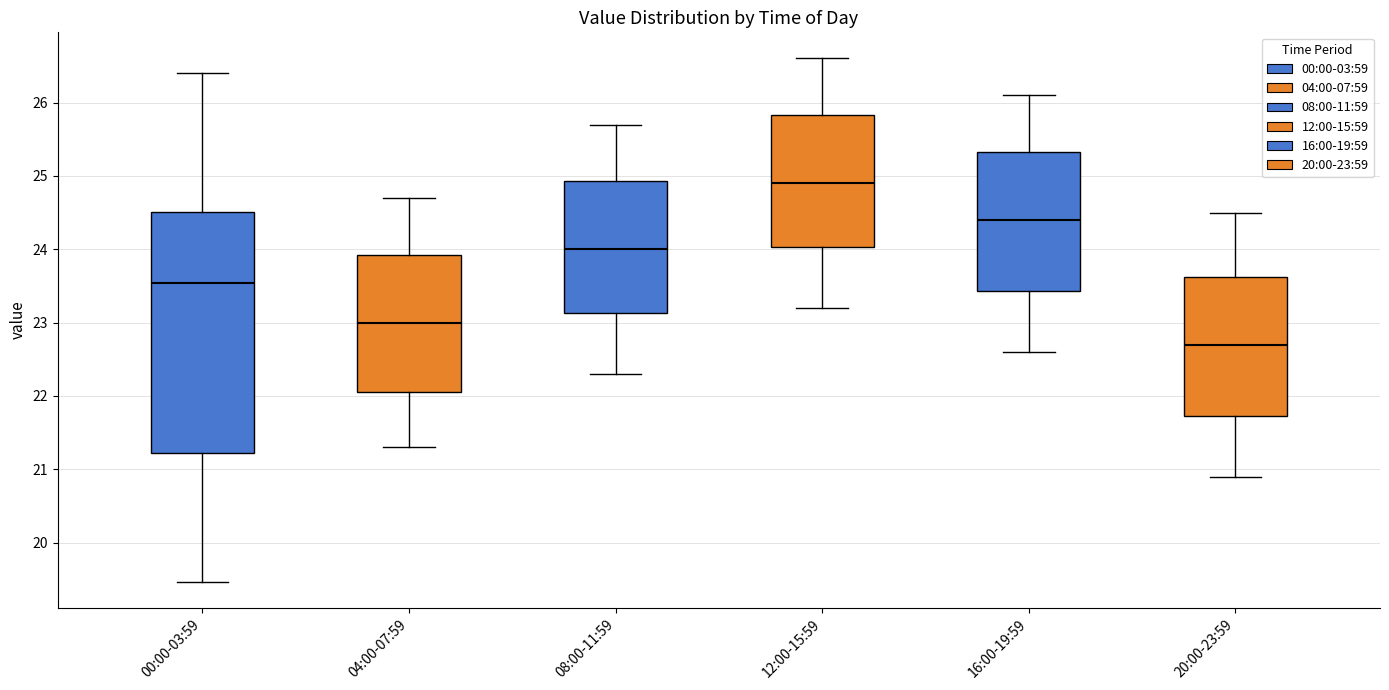

Where is the upper edge of the box for 16:00-19:59 on the y-axis? The values are not printed on the chart, so give them approximately, as read against the axis.

25.3